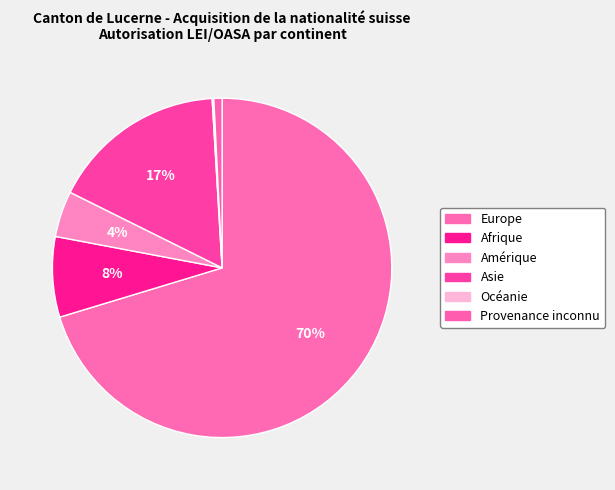

To the nearest percent, what is the combined percentage of Europe and Provenance inconnu?

71%